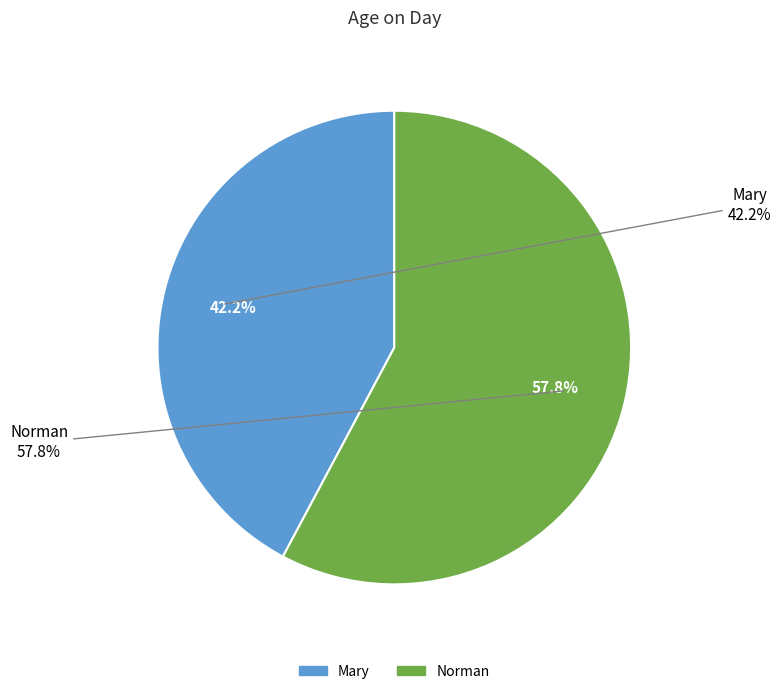

Does Norman represent more than half of the total?

Yes